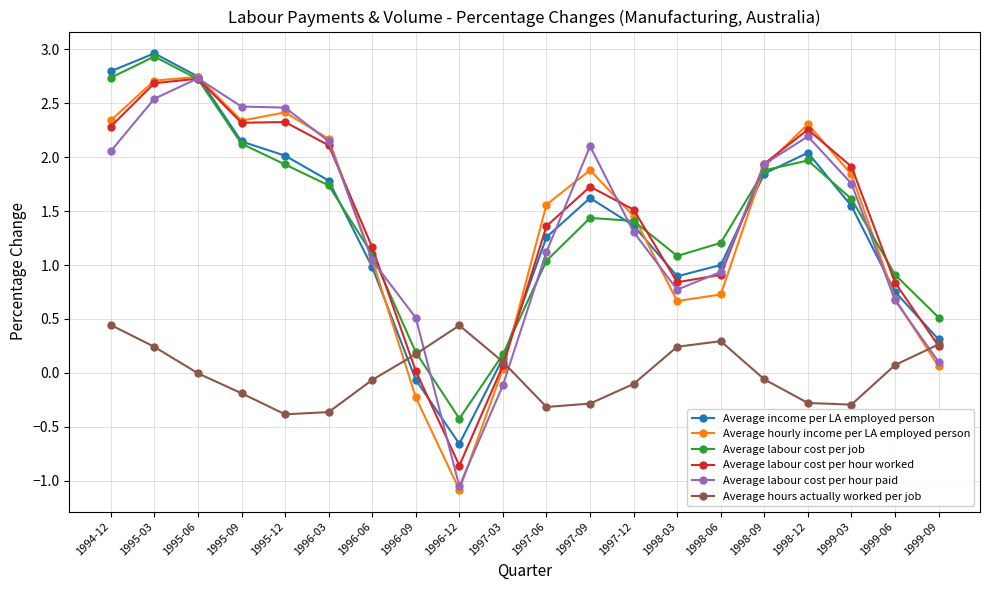

Which series changed the most between 1996-06 and 1997-03?

Average labour cost per hour paid